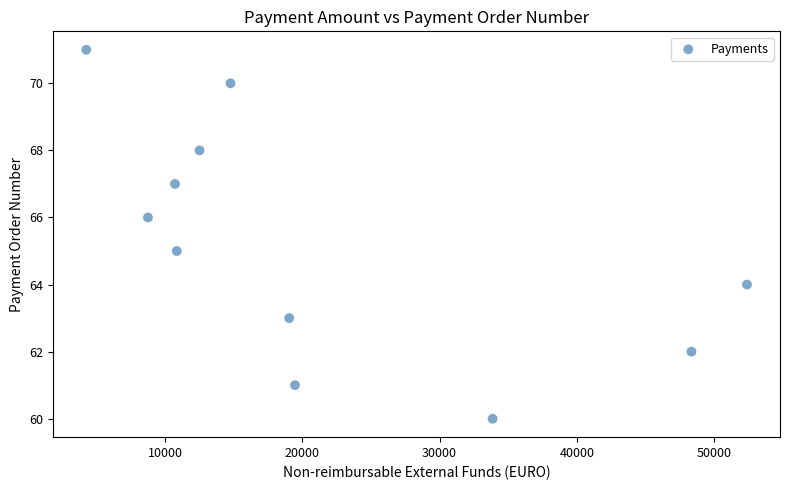

What is the range of Y values (max minus min)?

11